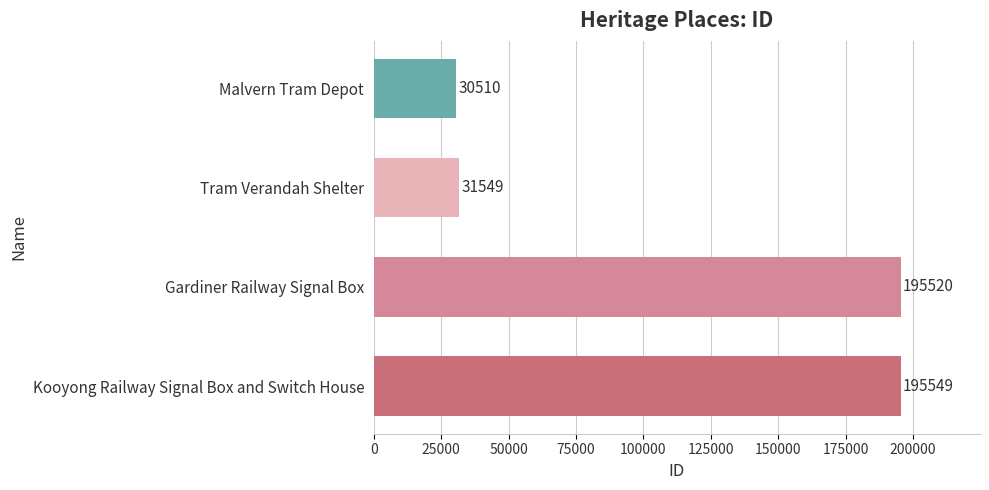

List the labels in order of value, largest first.

Kooyong Railway Signal Box and Switch House, Gardiner Railway Signal Box, Tram Verandah Shelter, Malvern Tram Depot